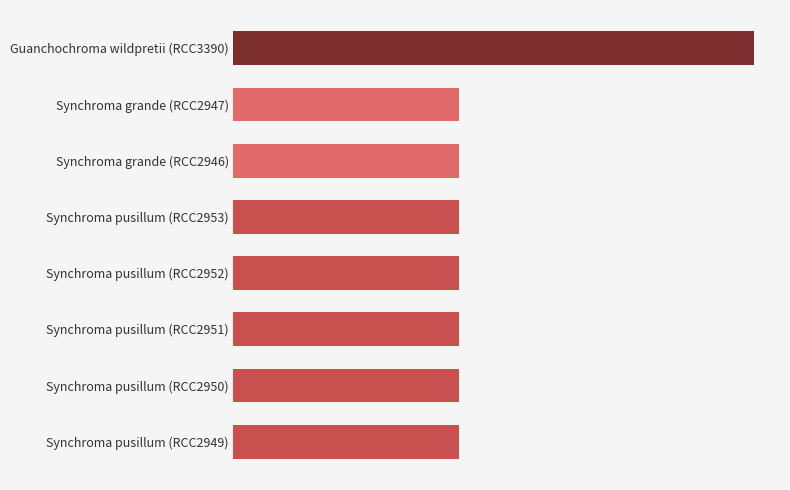

Does the chart contain any negative values?

No